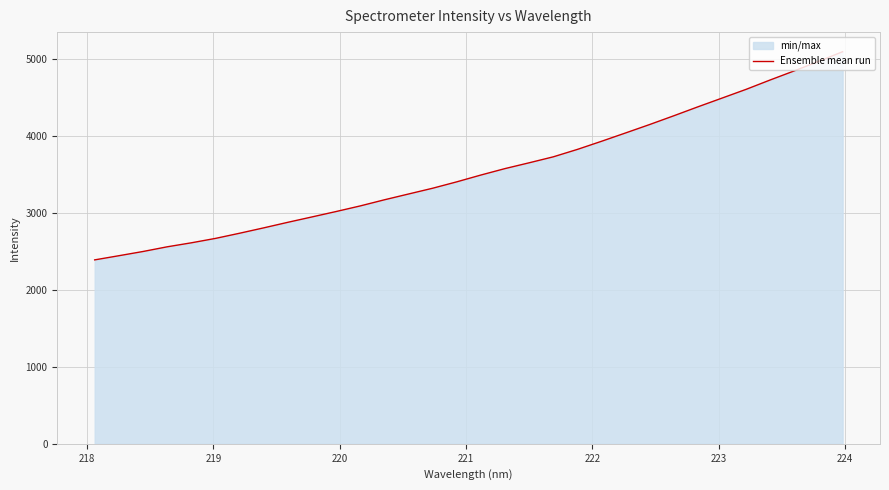

What is the smallest value displayed?

2389.0